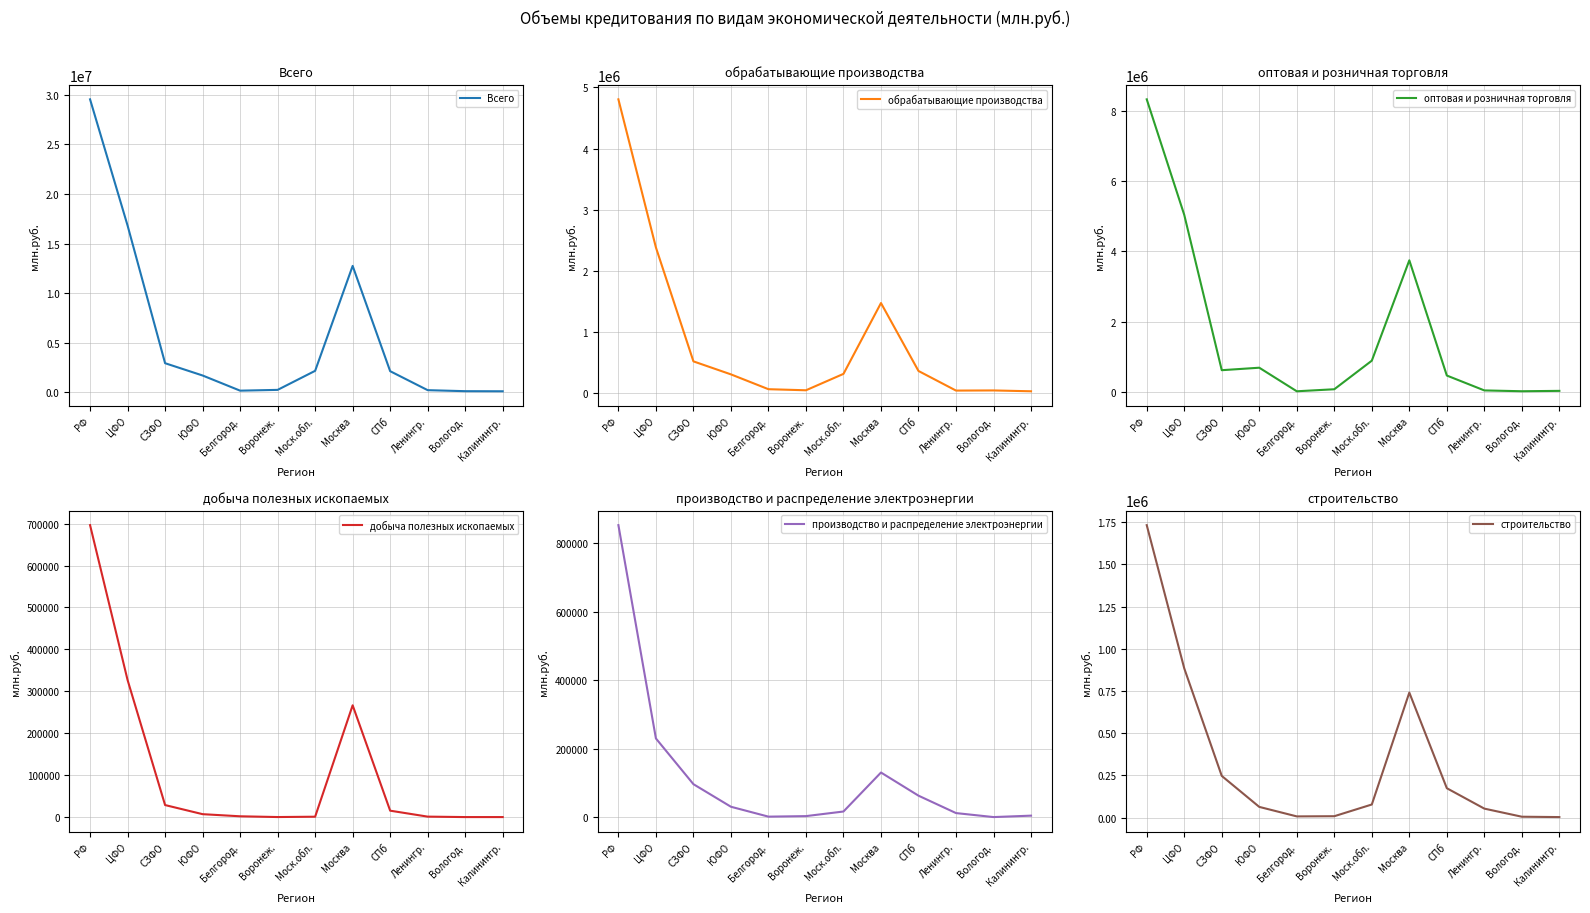

Where is оптовая и розничная торговля nearest to the value 4172550?

Москва